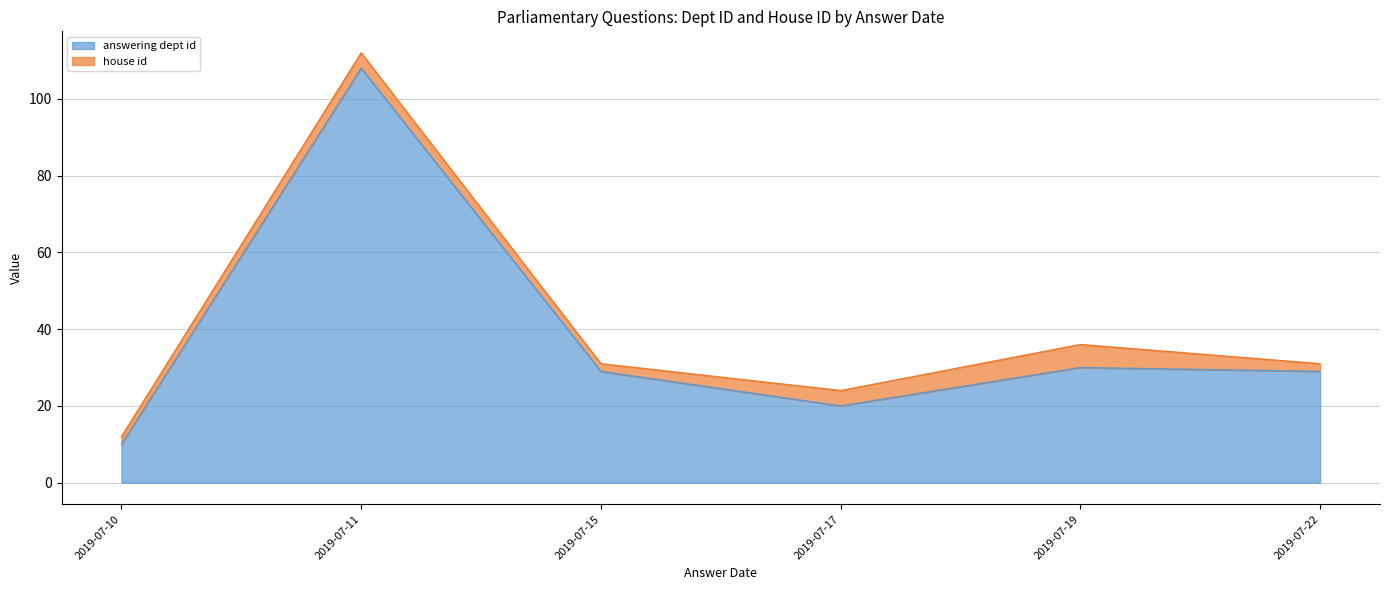

The answering dept id series shows 49 at 2019-07-19. True or false?

False